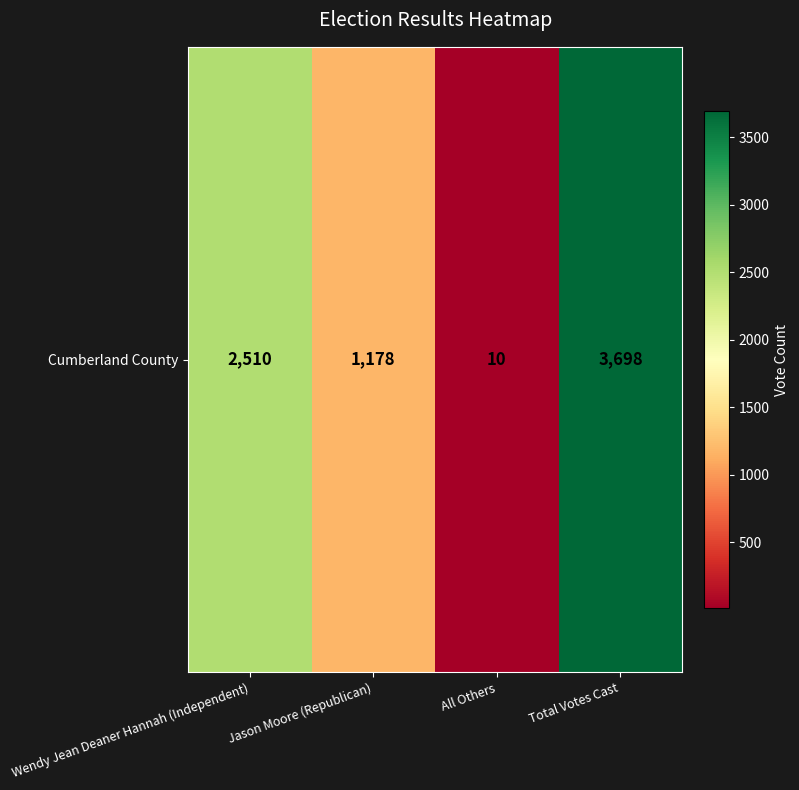

How many values are below 2510?

2